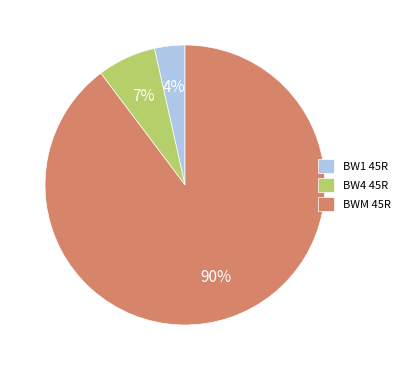

Which slice is the smallest?

BW1 45R